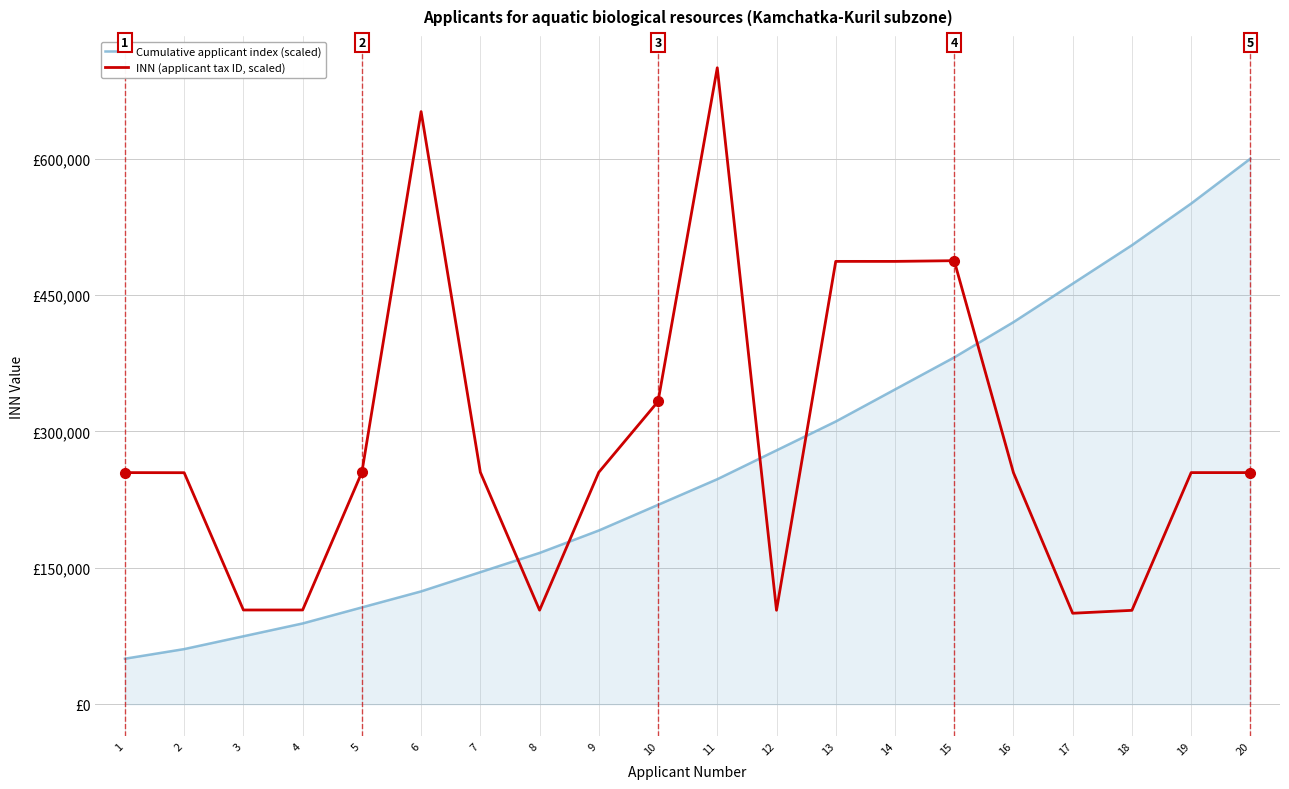

Does the chart have visible grid lines?

Yes